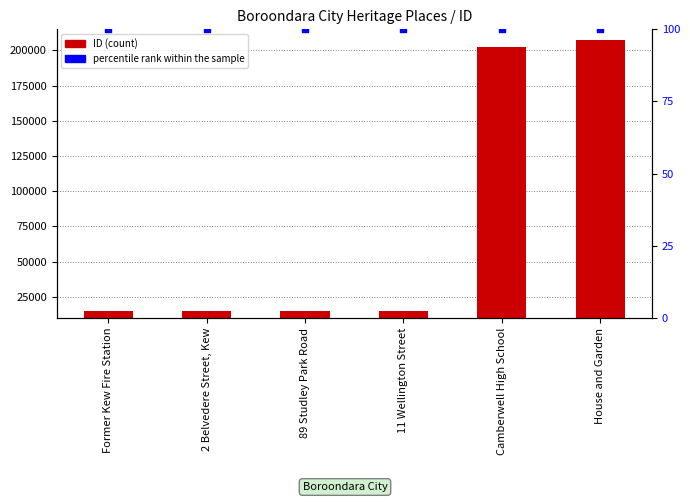

What are all the series names shown in the legend?

ID, percentile rank within the sample